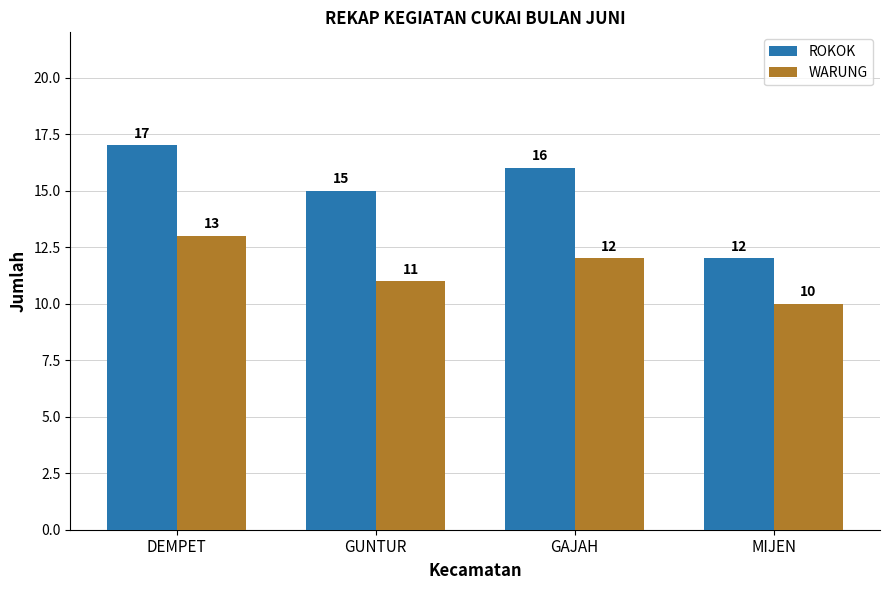

What is the greatest value displayed?

17